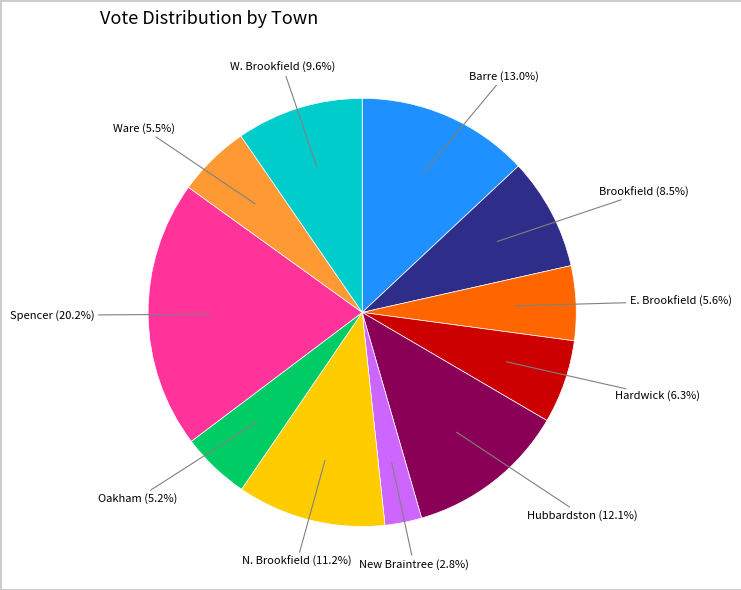

Is there a majority slice in this chart?

No